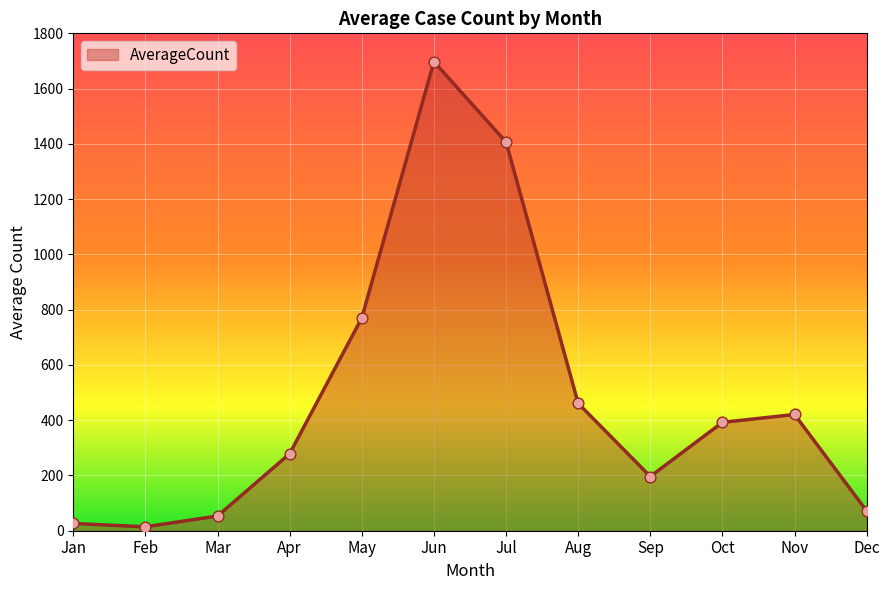

Between Sep and May, which is larger?

May